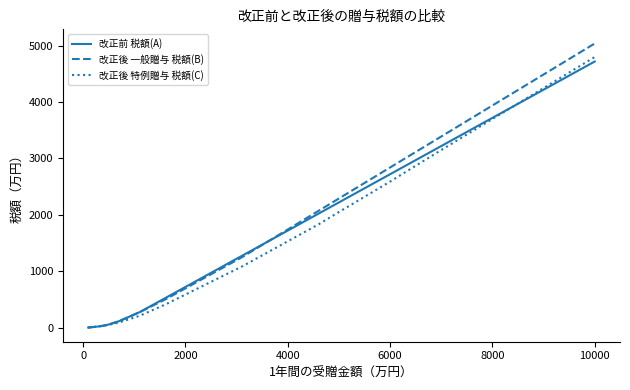

Which series has the largest range (max minus min)?

改正後 一般贈与 税額(B)